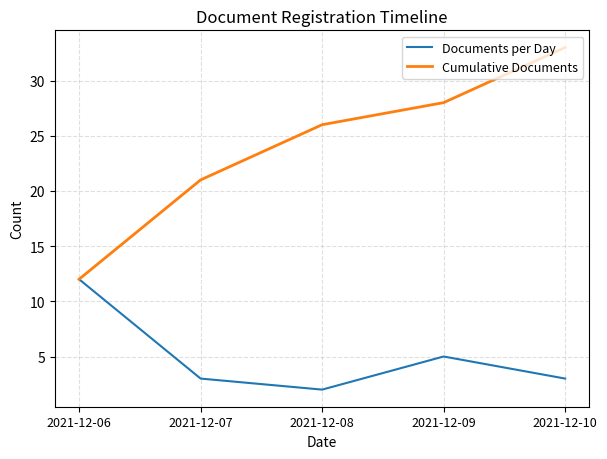

List the series in order of their peak value, highest first.

Cumulative Documents, Documents per Day